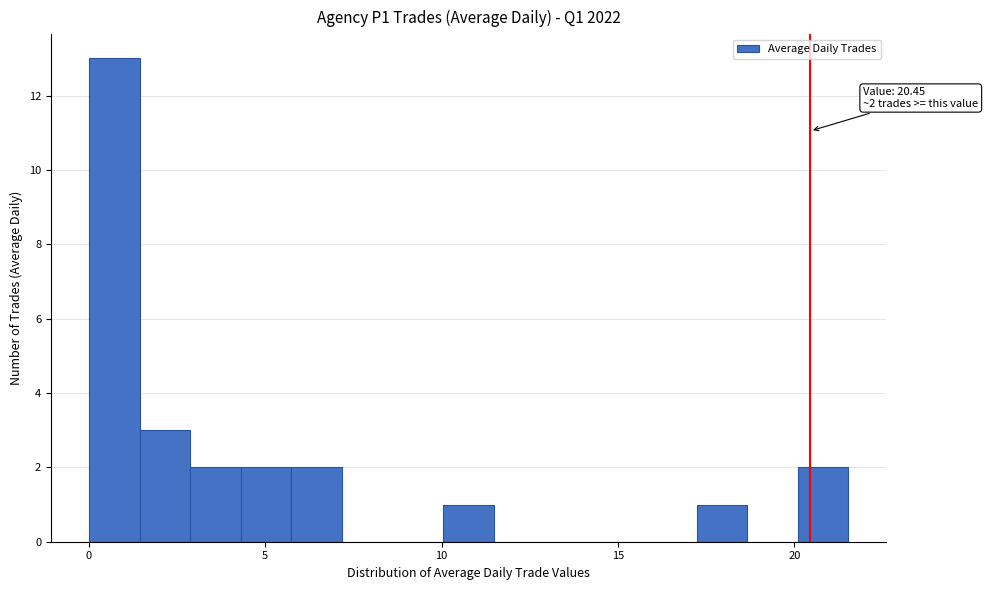

Read against the x-axis, roughly where is the centre of the tallest bar?

0.5